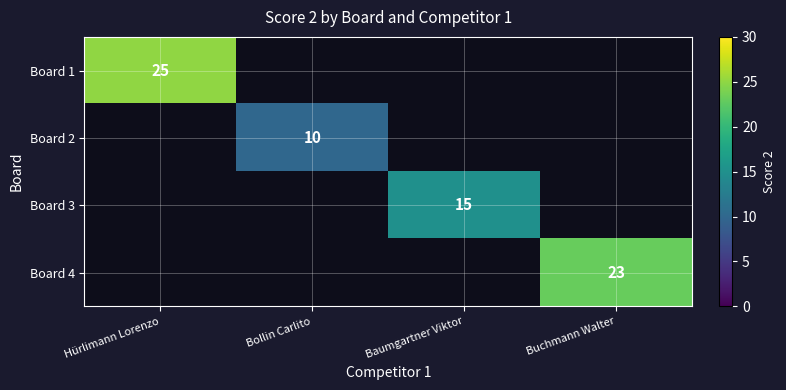

The Board 4 series shows 23 at Buchmann Walter. True or false?

True